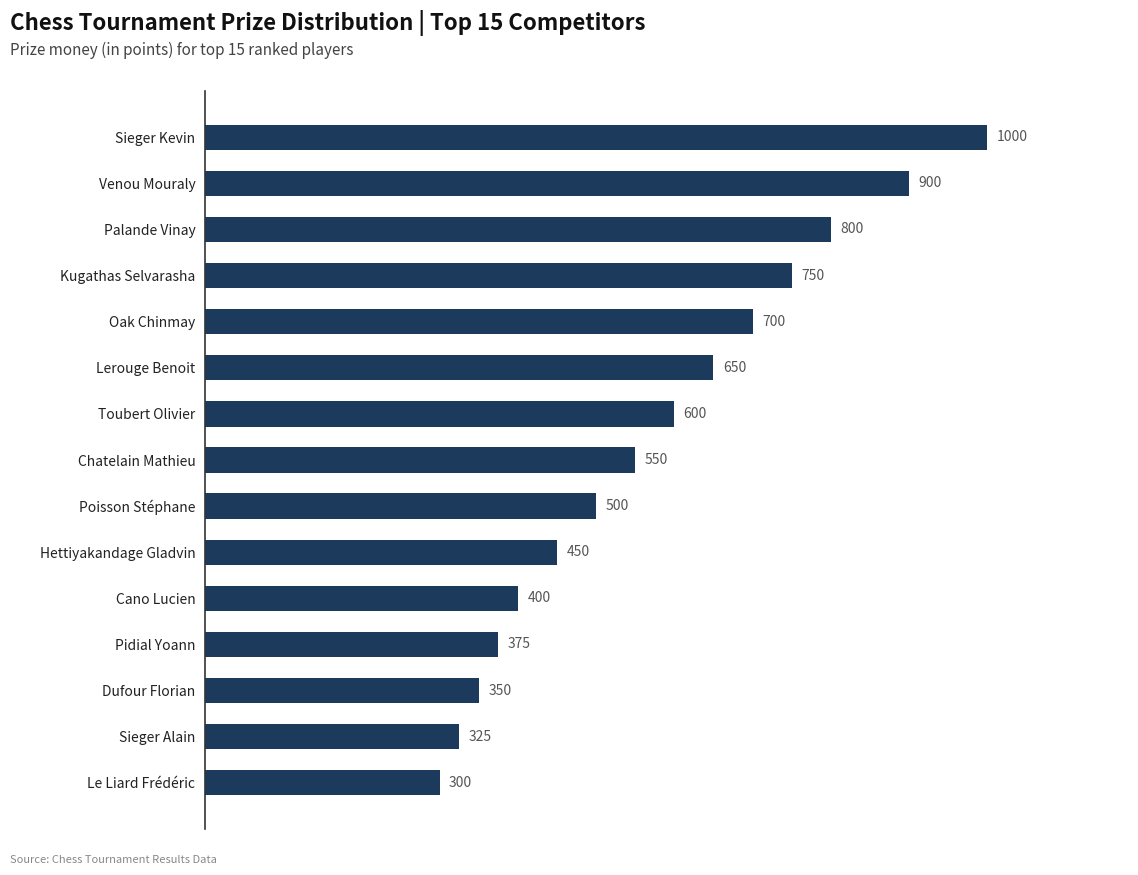

How many values are below 550?

7